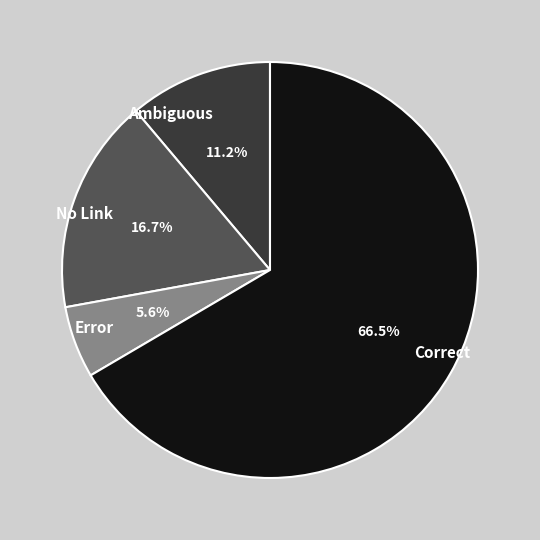

Does Correct represent more than half of the total?

Yes